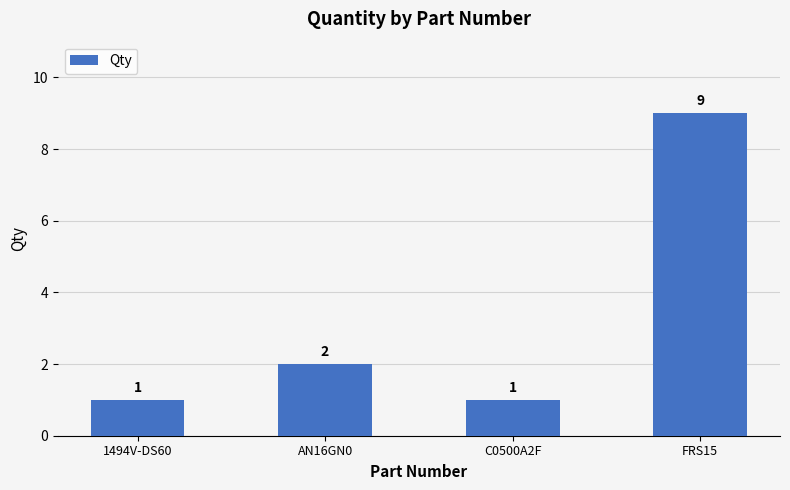

What is the label of the 4th bar from the right?

1494V-DS60